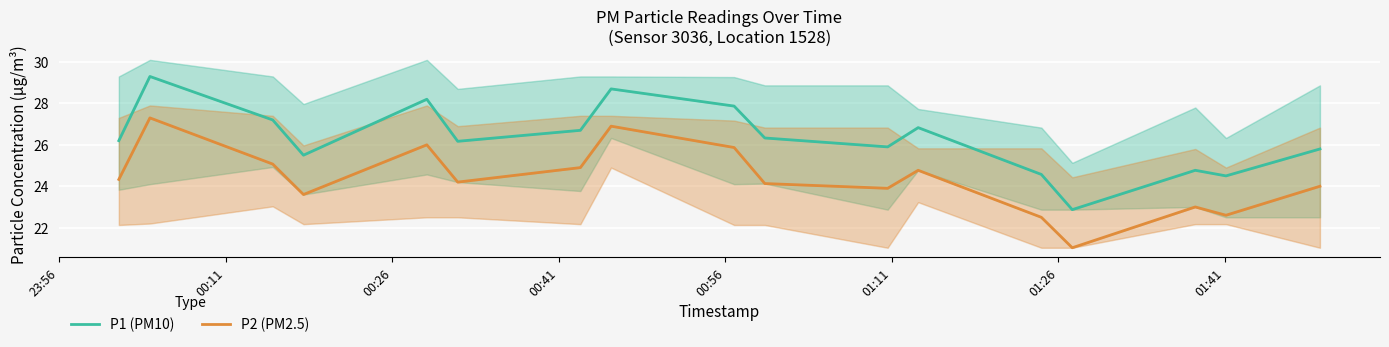

List the series in order of their overall mean, highest first.

P1 (PM10), P2 (PM2.5)